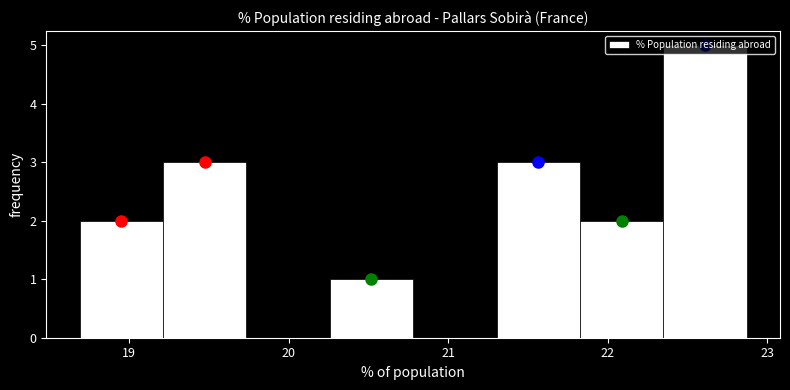

Over which range of the x-axis is the bar tallest?

22.3 to 22.9